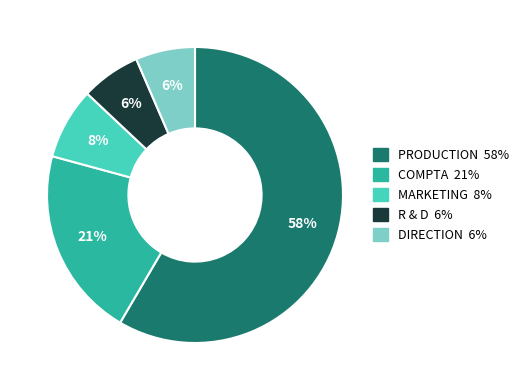

Which category has the biggest portion of the pie?

PRODUCTION